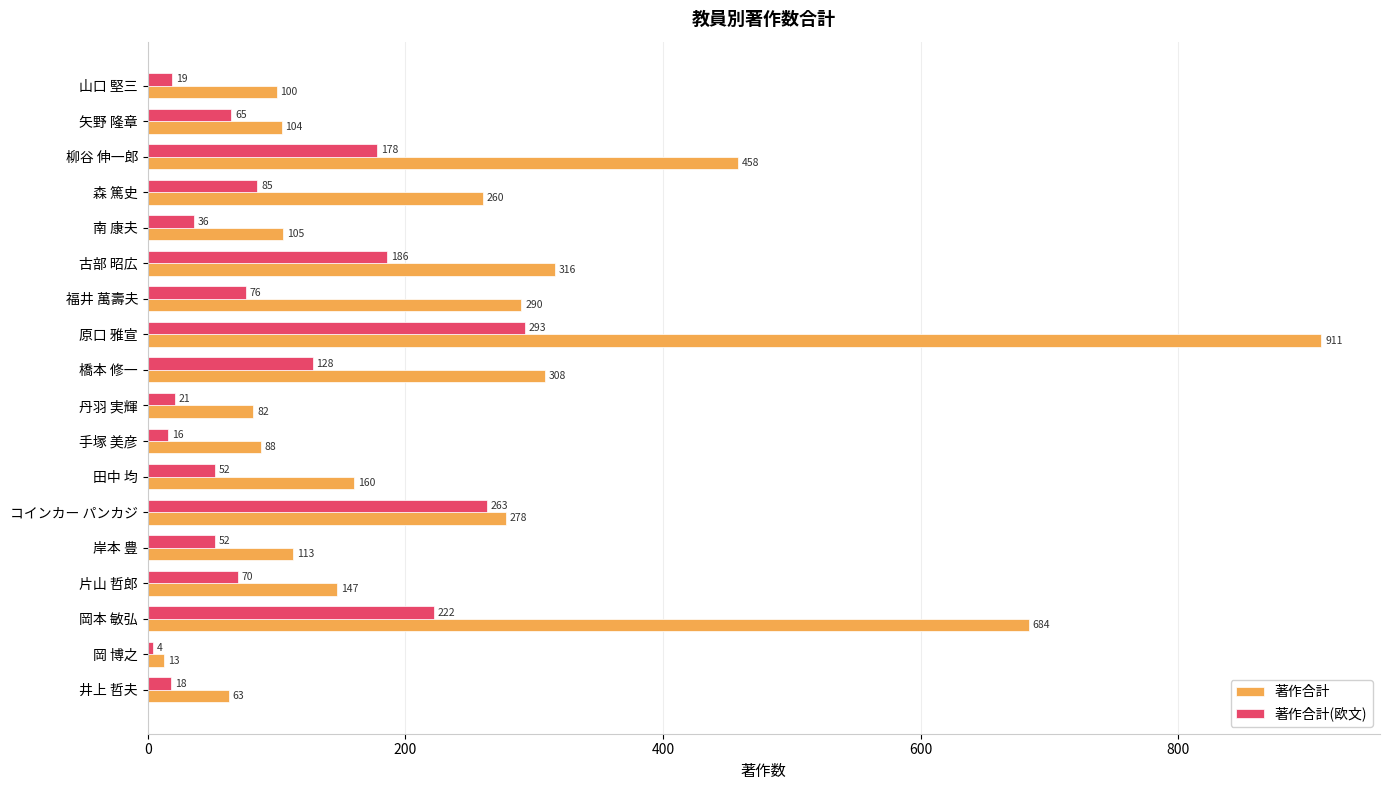

Between 田中 均 and 福井 萬壽夫, which series saw the biggest shift?

著作合計